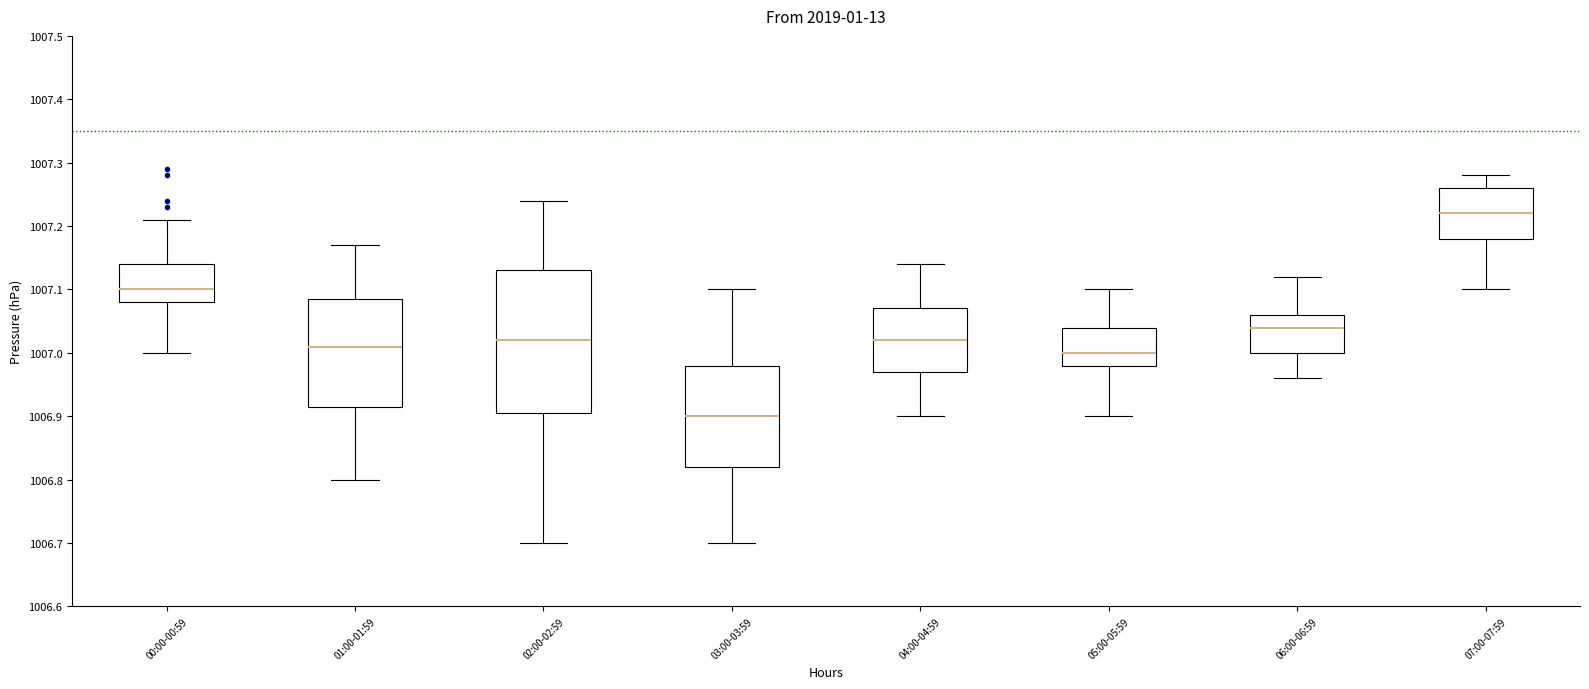

Reading left to right, transcribe this box plot: for each box, give where its median line is, the range the box spans, and where its two whiskers end, as read against the y-axis. The values are not printed on the chart, so give them approximately, as read against the axis.

00:00-00:59: median 1007.10, box 1007.08 to 1007.14, whiskers 1007.00 to 1007.21
01:00-01:59: median 1007.01, box 1006.92 to 1007.09, whiskers 1006.80 to 1007.17
02:00-02:59: median 1007.02, box 1006.91 to 1007.13, whiskers 1006.70 to 1007.24
03:00-03:59: median 1006.90, box 1006.82 to 1006.98, whiskers 1006.70 to 1007.10
04:00-04:59: median 1007.02, box 1006.97 to 1007.07, whiskers 1006.90 to 1007.14
05:00-05:59: median 1007.00, box 1006.98 to 1007.04, whiskers 1006.90 to 1007.10
06:00-06:59: median 1007.04, box 1007.00 to 1007.06, whiskers 1006.96 to 1007.12
07:00-07:59: median 1007.22, box 1007.18 to 1007.26, whiskers 1007.10 to 1007.28